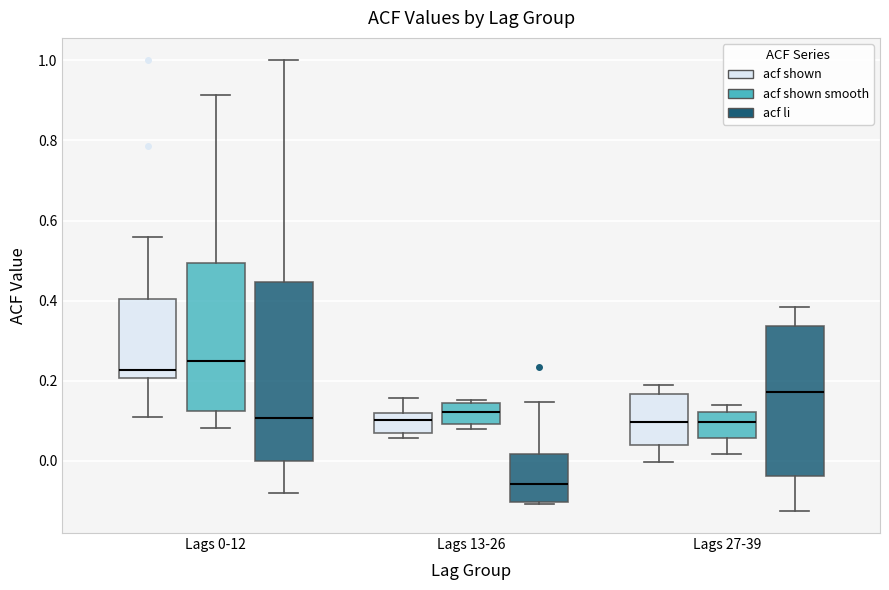

Where is the lower edge of the box for Lags 13-26 (acf shown smooth) on the y-axis? The values are not printed on the chart, so give them approximately, as read against the axis.

0.10